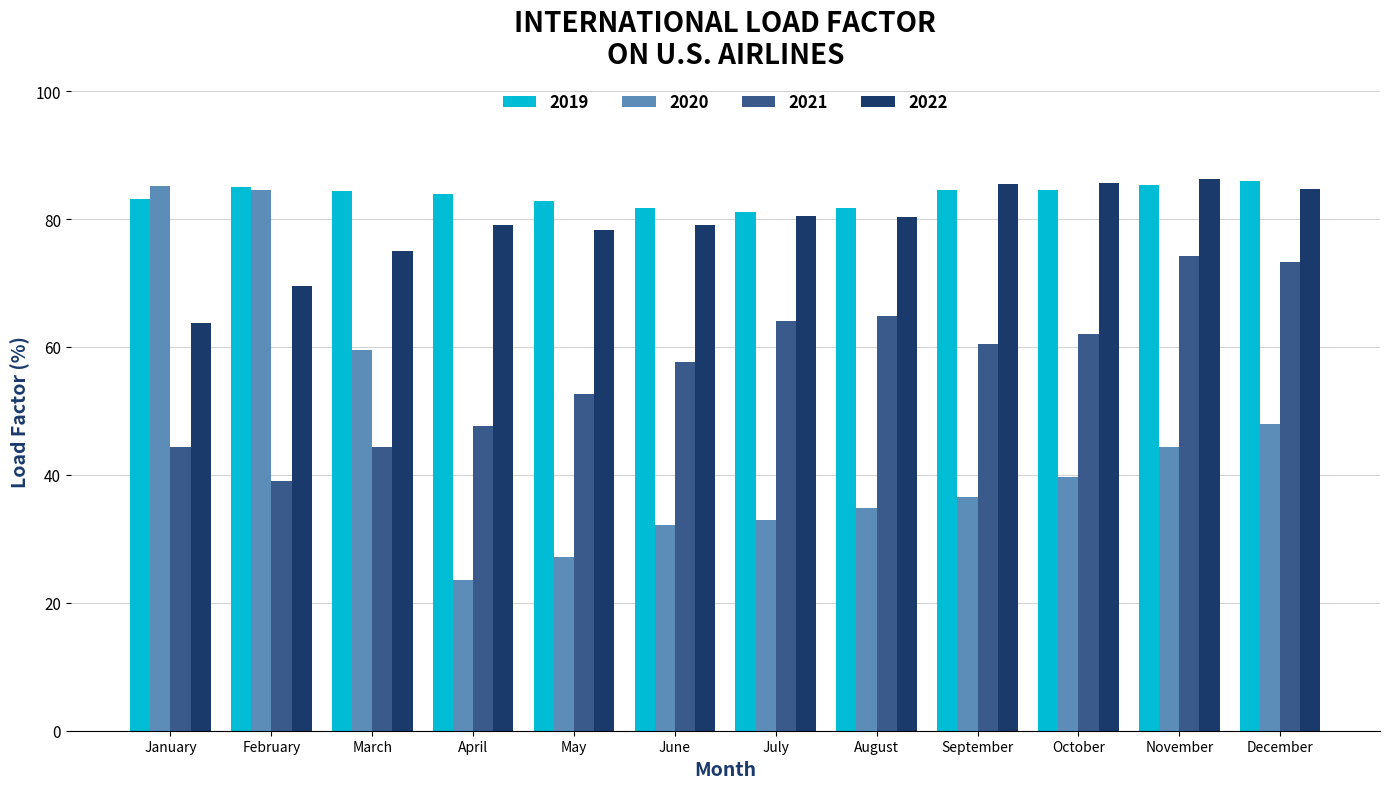

Is the value of 2021 at September greater than the value of 2019 at July?

No